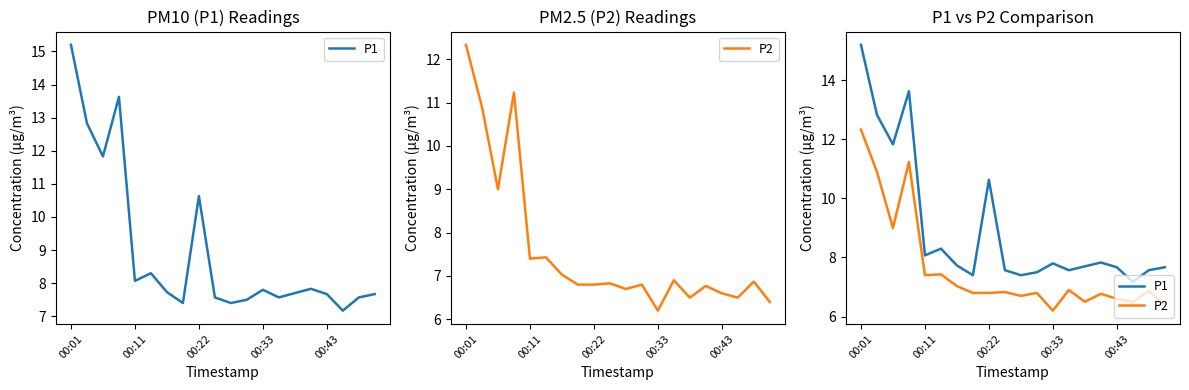

True or false: P1 and P2 cross at least once.

False